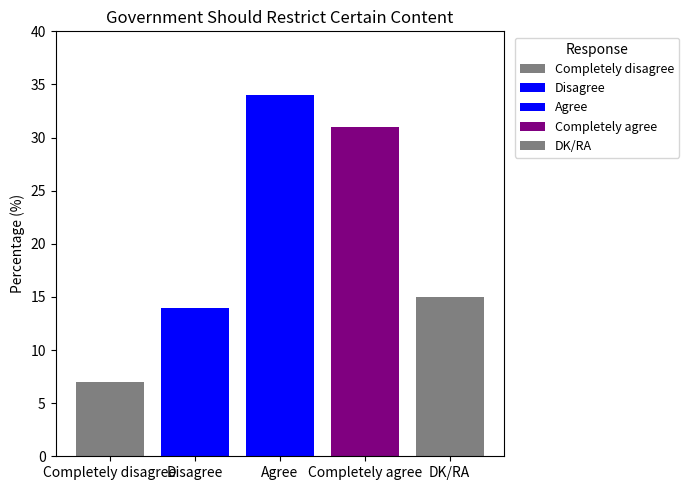

Reading left to right, list all the values displayed in this chart.

7	14	34	31	15